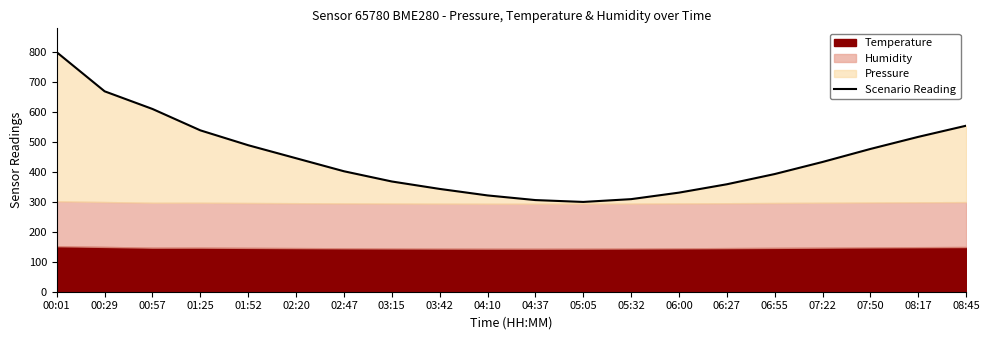

What is the label of the 15th point from the left?

06:27